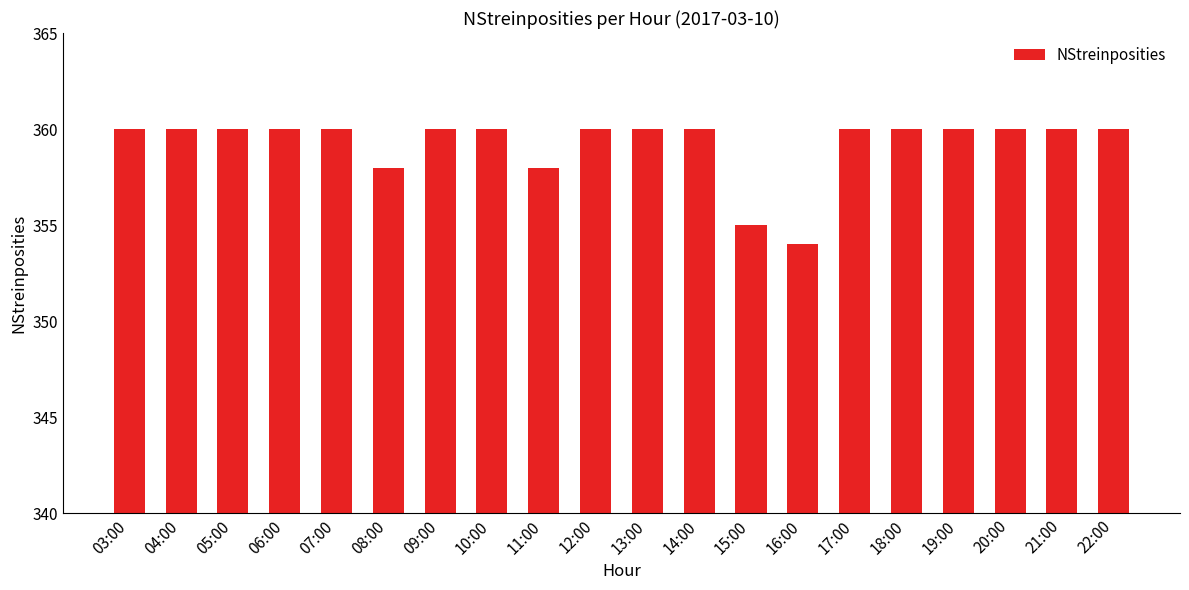

What is the label of the 20th bar from the left?

22:00